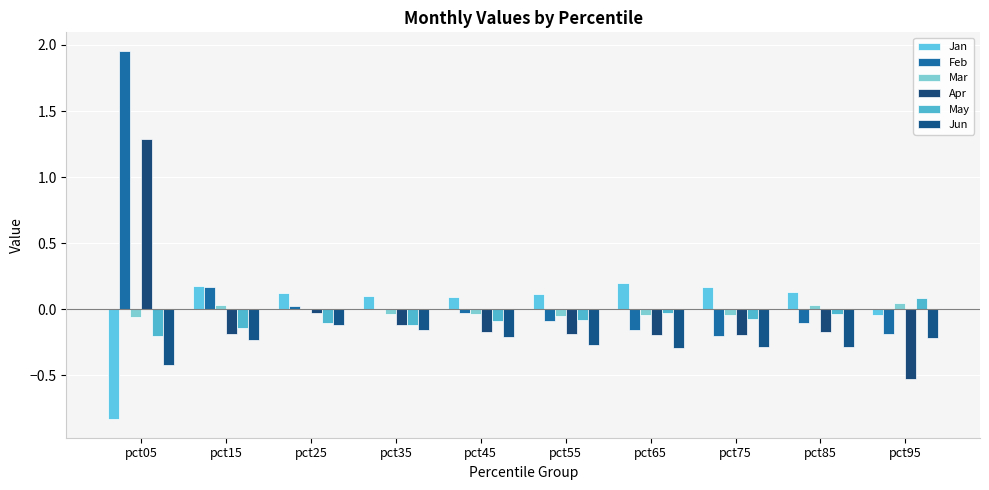

Where is Mar nearest to the value 0?

pct25